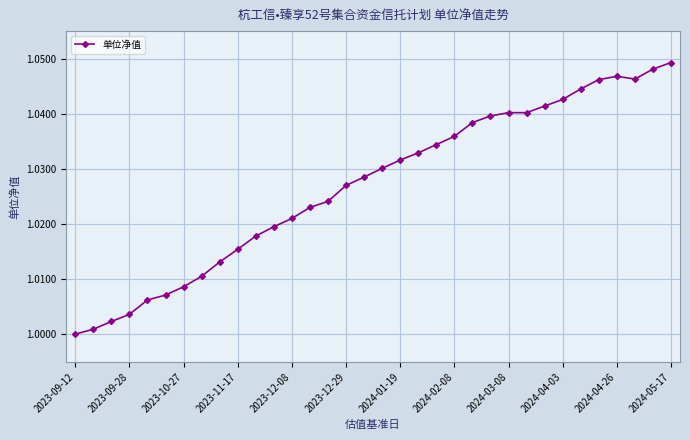

How many distinct data groups are displayed?

1